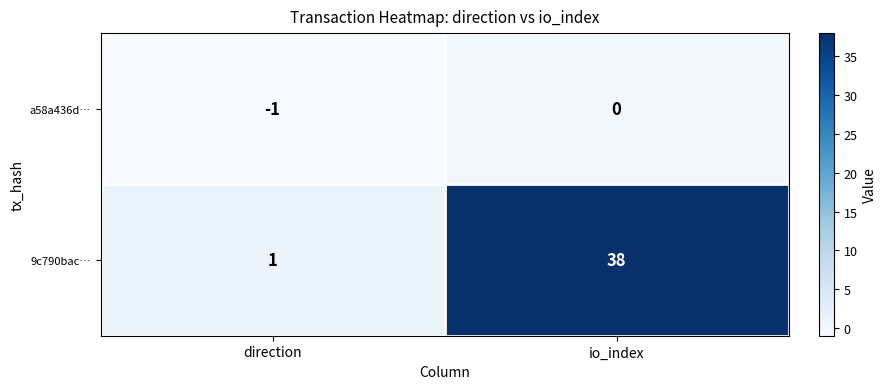

Rank the series at direction from highest to lowest value.

9c790bac…, a58a436d…